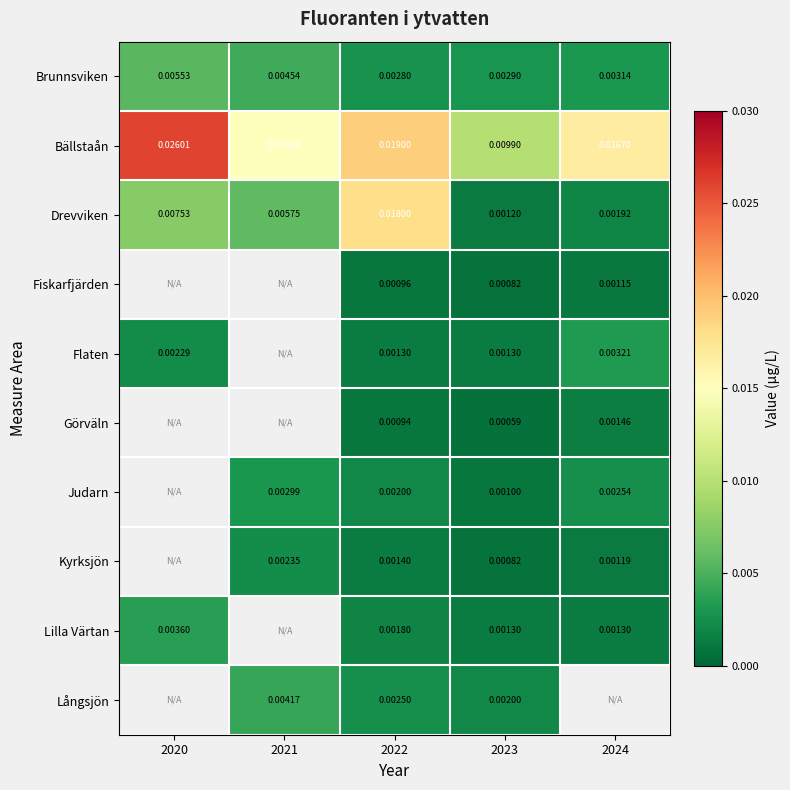

Is the value of Bällstaån at 2020 greater than the value of Kyrksjön at 2021?

Yes